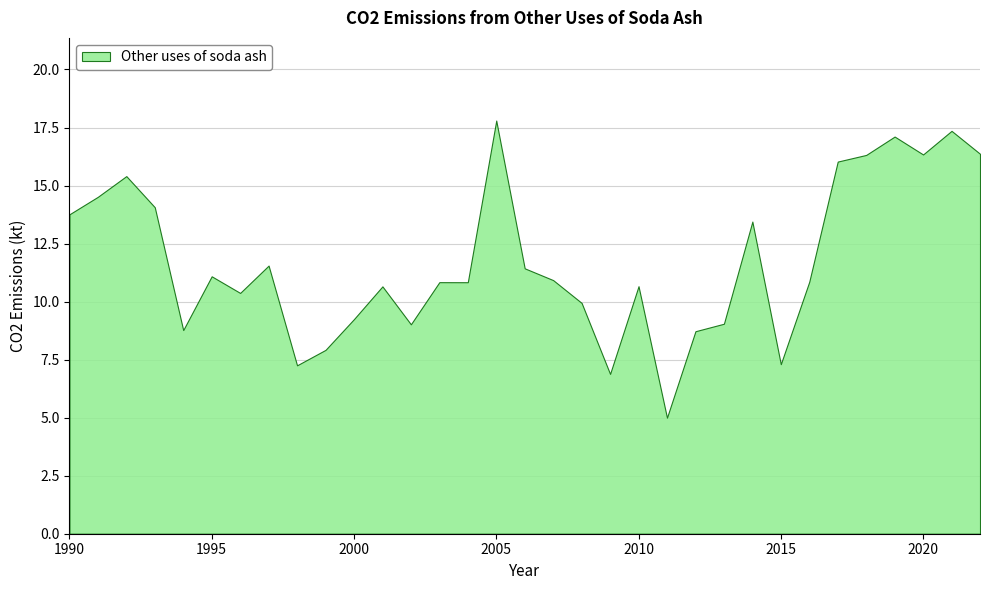

Reading left to right, what are all the values shown in this chart?

1990=13.8	1991=14.5	1992=15.4	1993=14.1	1994=8.8	1995=11.1	1996=10.4	1997=11.6	1998=7.3	1999=7.9	2000=9.2	2001=10.7	2002=9.0	2003=10.8	2004=10.8	2005=17.8	2006=11.4	2007=10.9	2008=9.9	2009=6.9	2010=10.7	2011=5.0	2012=8.7	2013=9.0	2014=13.4	2015=7.3	2016=10.9	2017=16.0	2018=16.3	2019=17.1	2020=16.3	2021=17.4	2022=16.4